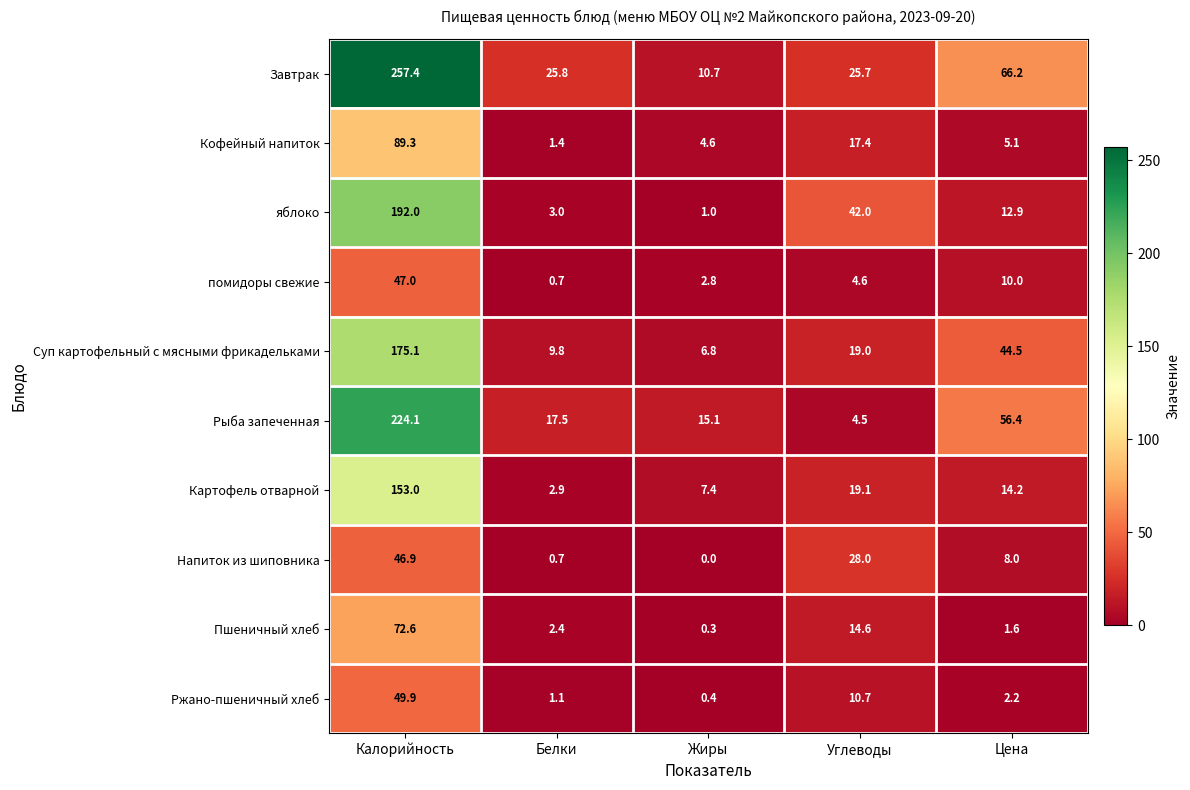

At how many categories does at least one series exceed 86?

1